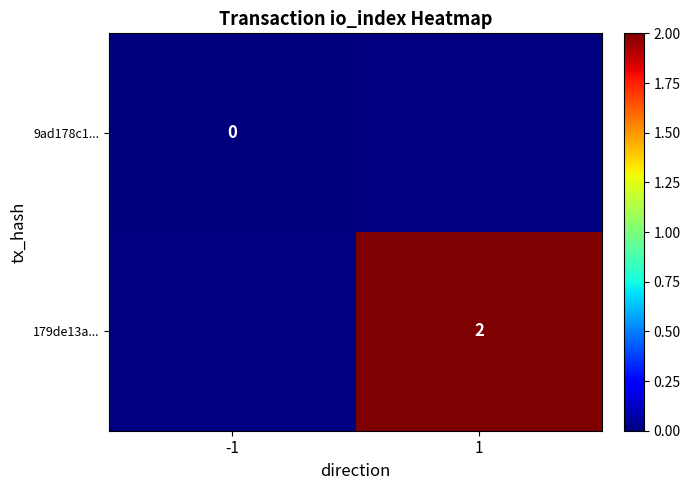

The value of 179de13a... at 1 is 0.6. True or false?

False